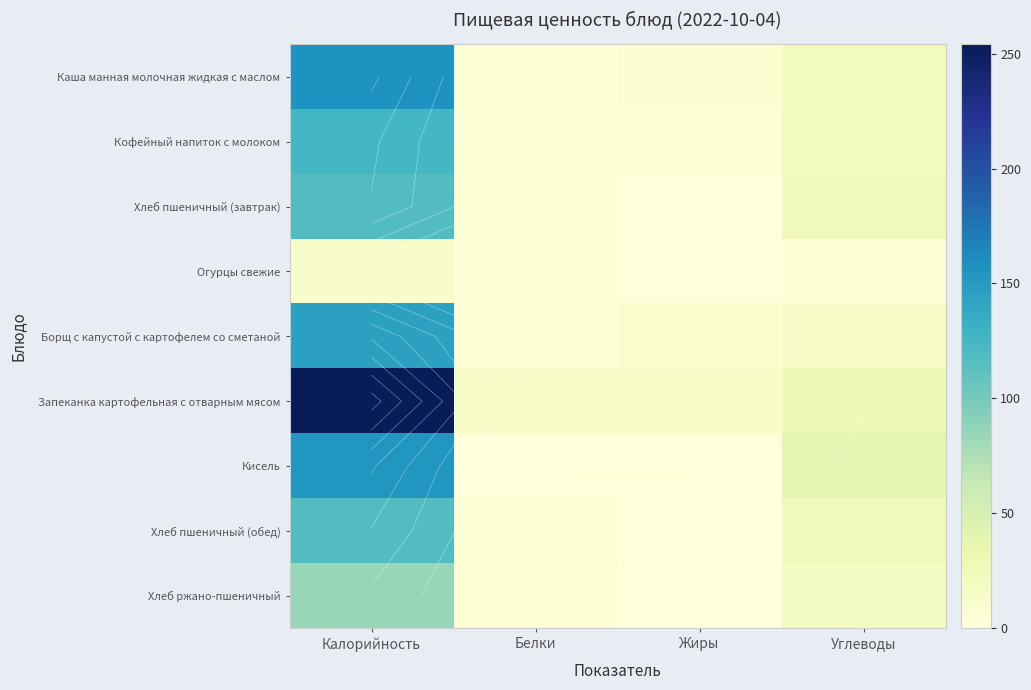

What value does the Кофейный напиток с молоком series have at Белки?

3.0